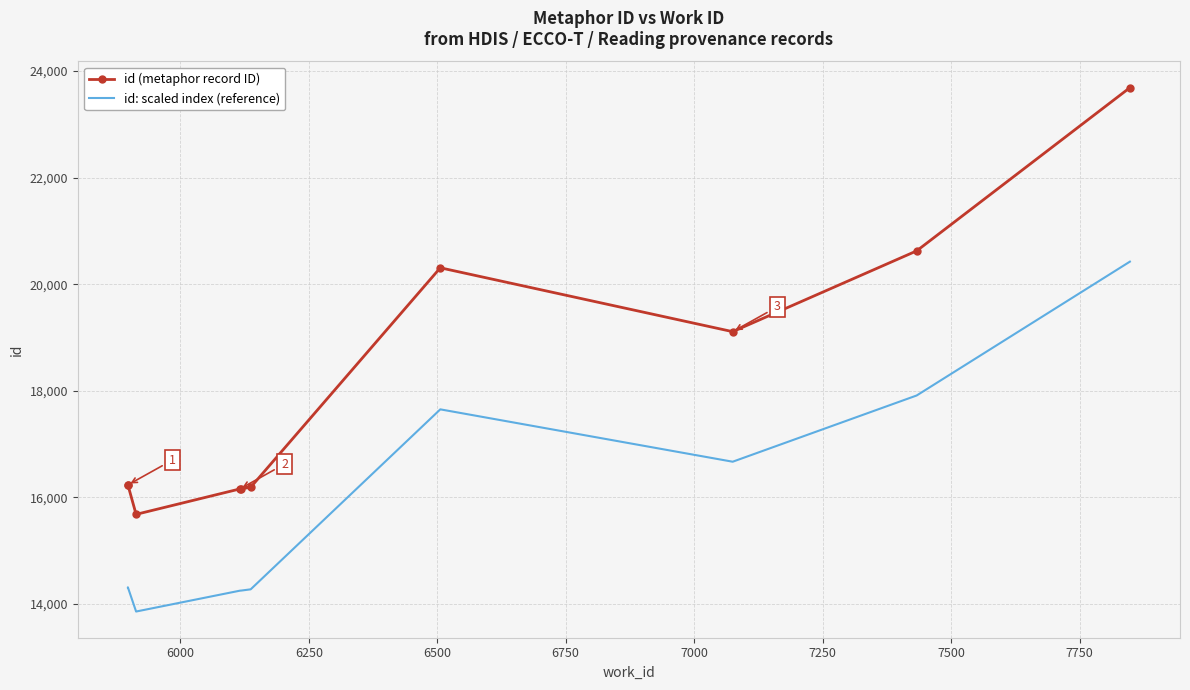

In id (metaphor record ID), how many points are lower than both neighbors (excluding endpoints)?

2